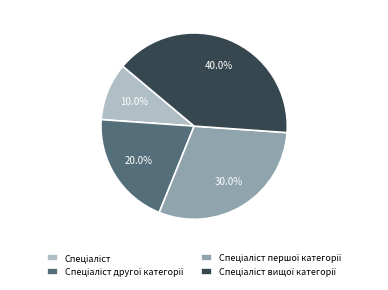

Is there a majority slice in this chart?

No